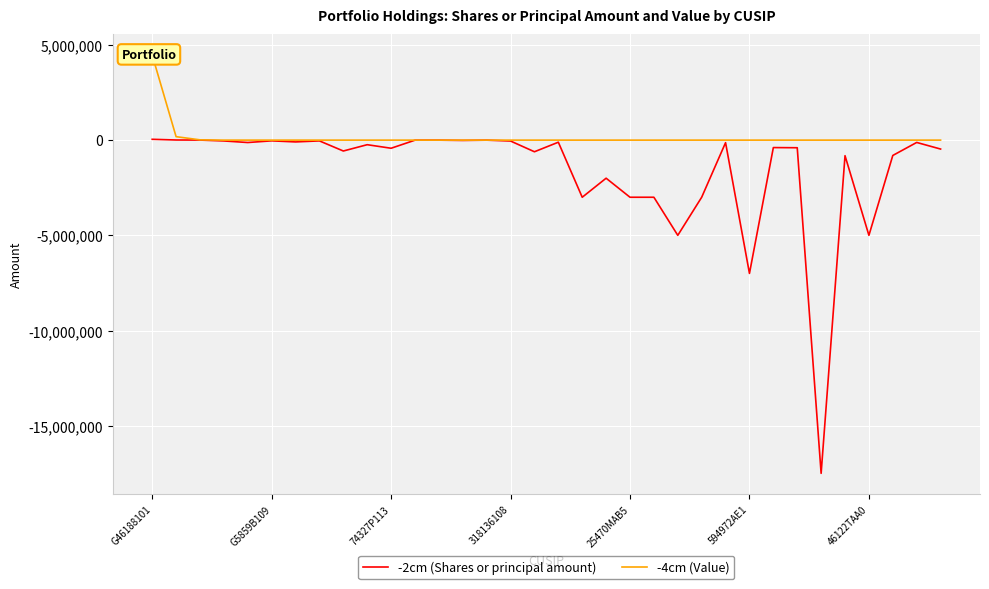

The value of -4cm (Value) at 29 is 2002719. True or false?

False